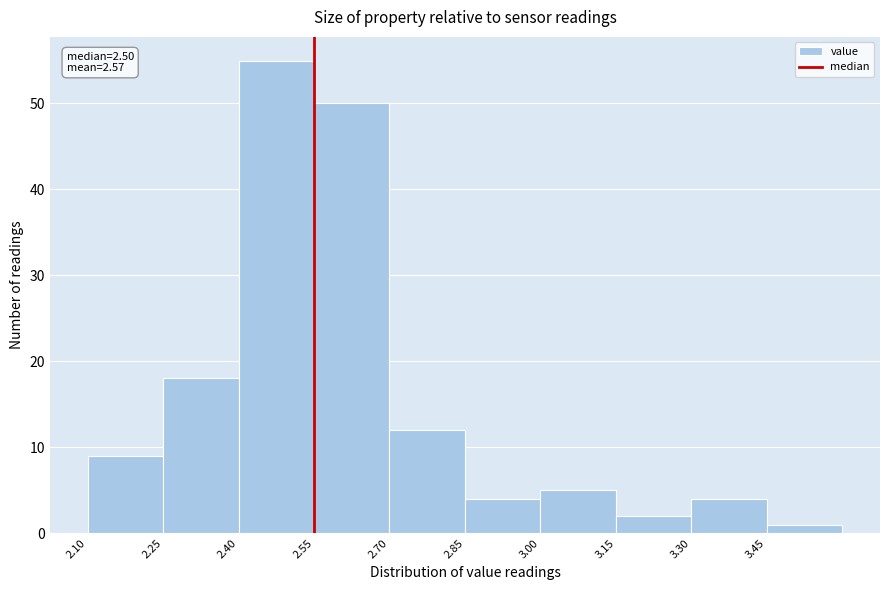

Over which range of the x-axis is the bar tallest?

2.40 to 2.55